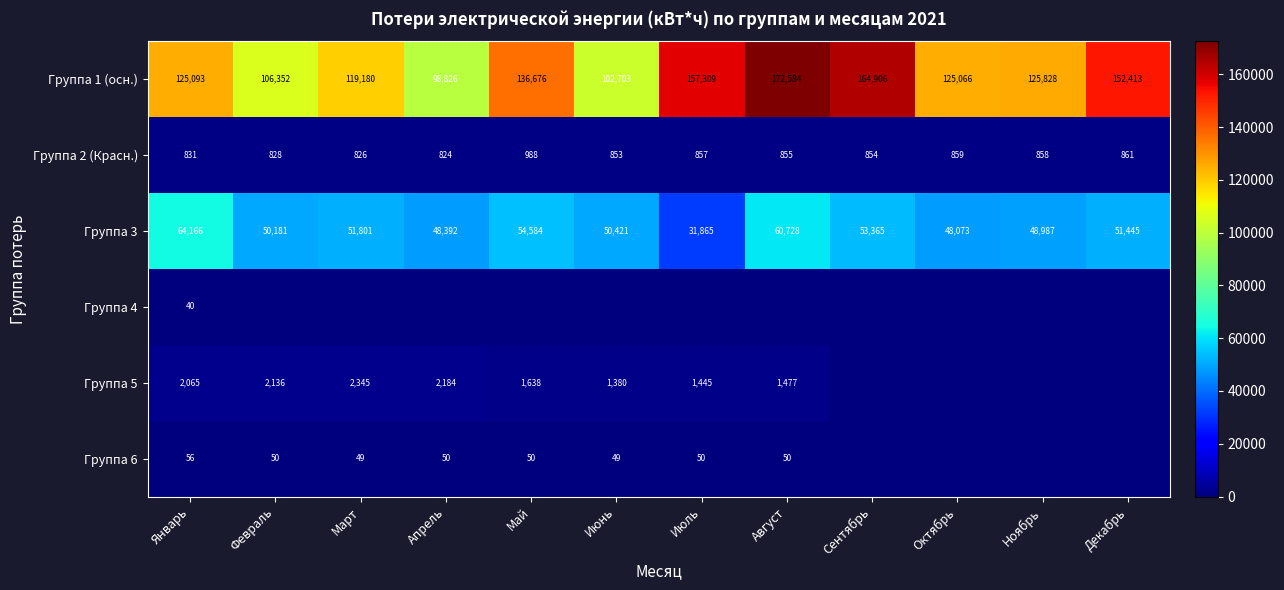

True or false: Группа 1 (осн.) has a value of 55146 at Март.

False